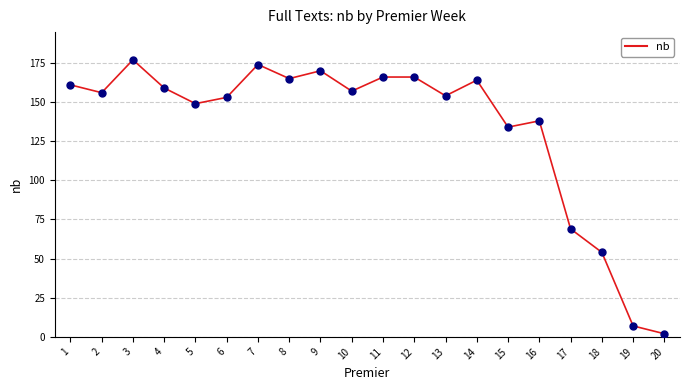

Approximately how many times larger is the value at 17 compared to 5?

0.5